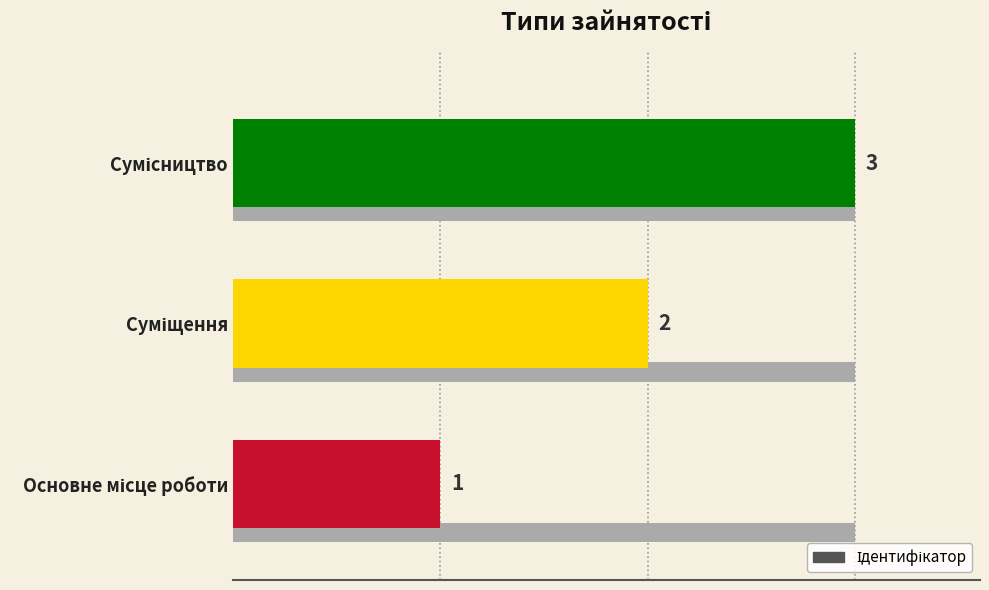

What is the difference between the values at Сумісництво and Суміщення?

1